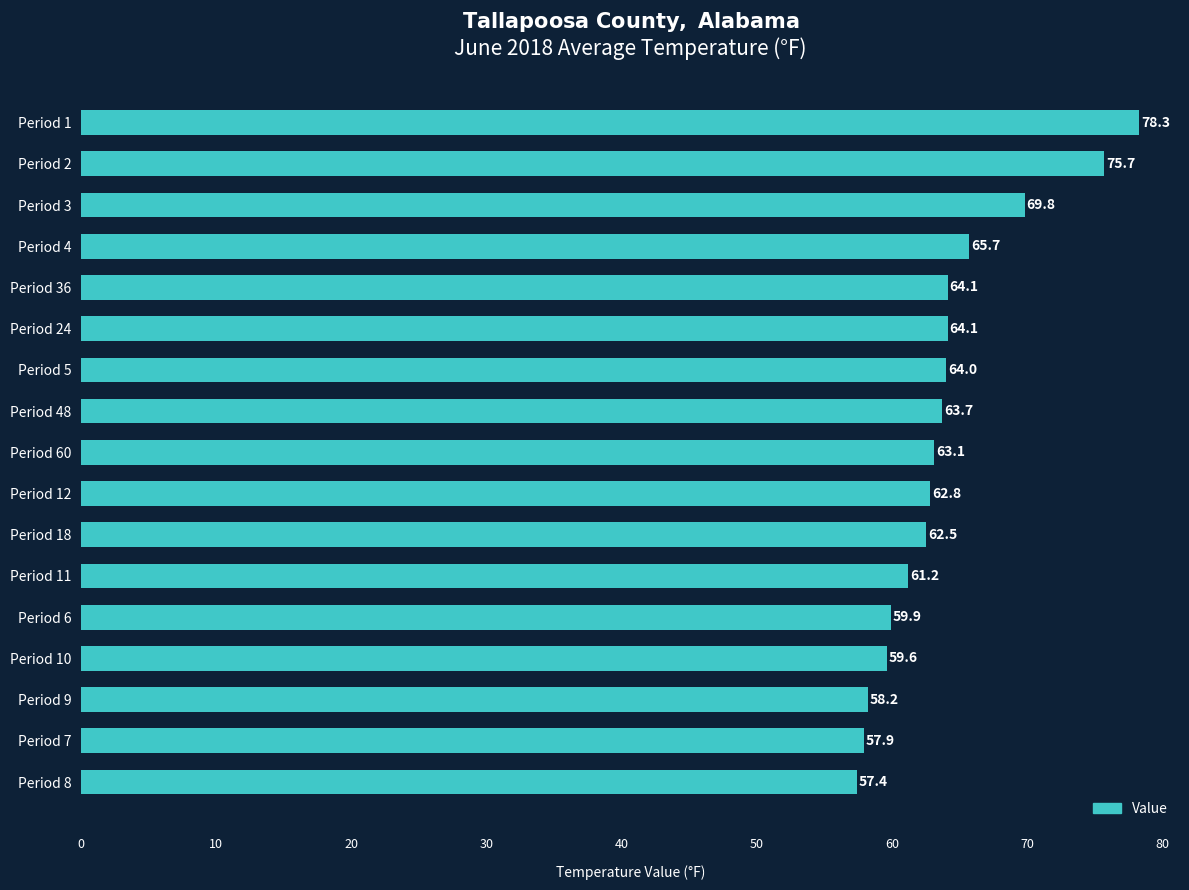

Reading top to bottom, what are all the values shown in this chart?

Period 1=78.3	Period 2=75.7	Period 3=69.8	Period 4=65.7	Period 36=64.1	Period 24=64.1	Period 5=64.0	Period 48=63.7	Period 60=63.1	Period 12=62.8	Period 18=62.5	Period 11=61.2	Period 6=59.9	Period 10=59.6	Period 9=58.2	Period 7=57.9	Period 8=57.4